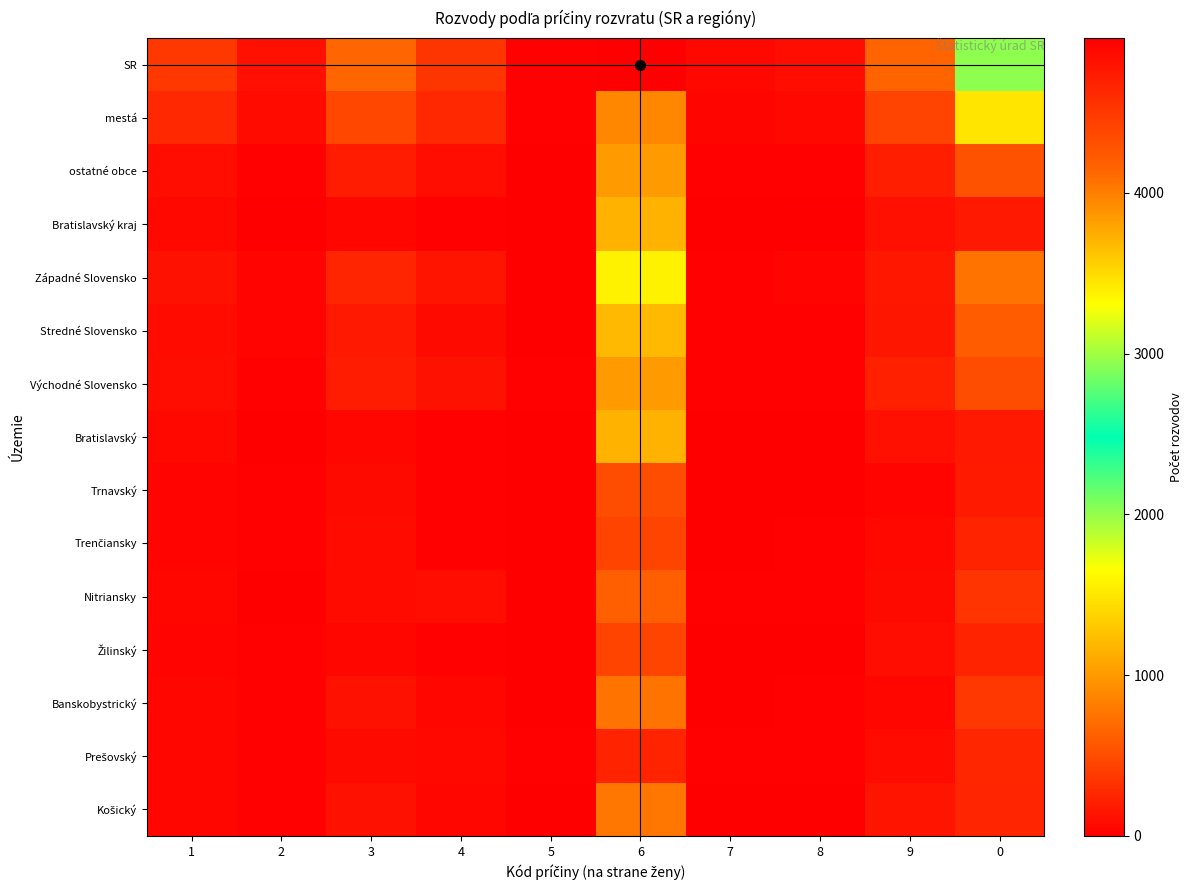

How many data points does each series have?

10